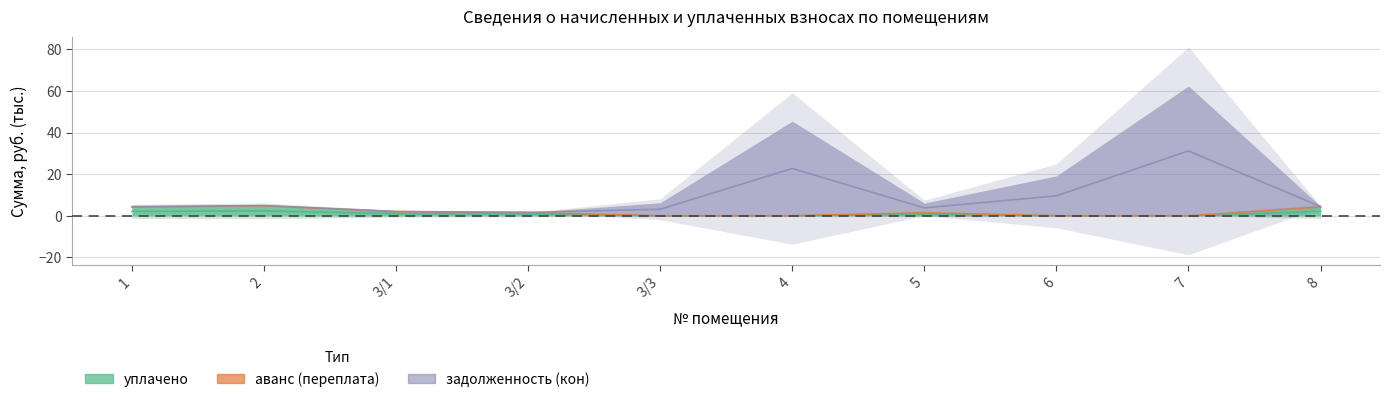

Count the number of categories in the chart.

10